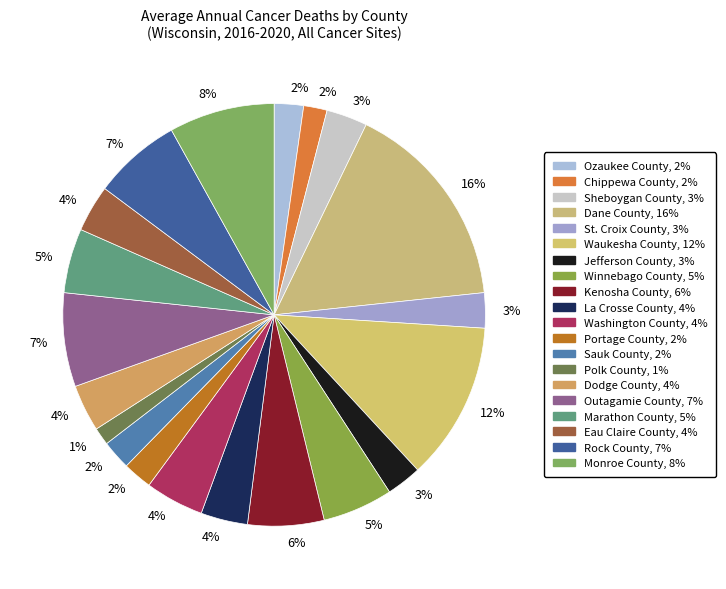

Count the number of slices in the pie.

20